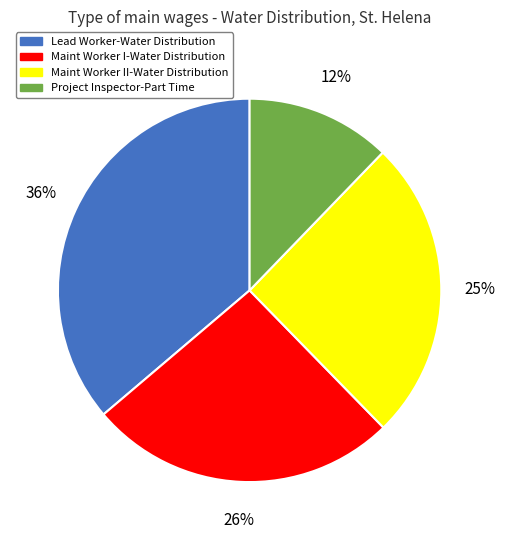

Is it true that Maint Worker I-Water Distribution is 26% of the pie?

True